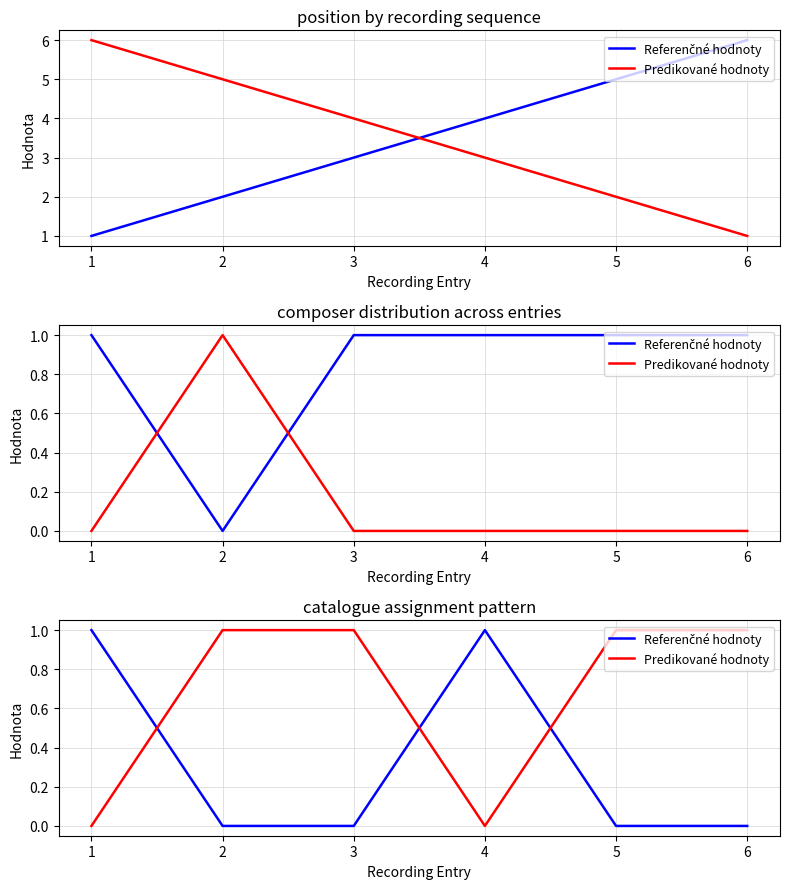

Which series has the widest spread of values?

Referenčné hodnoty